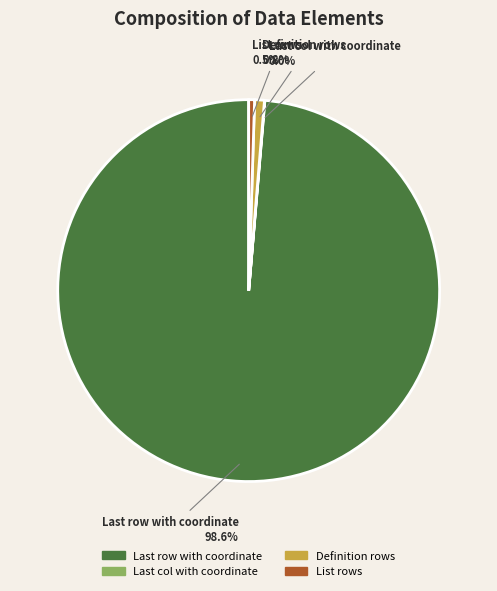

How much of the chart is everything except Definition rows?

99.2%